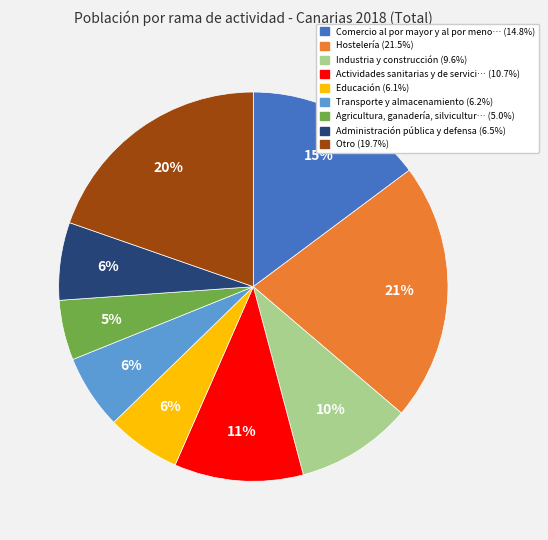

To the nearest percent, what is the average slice percentage?

11%